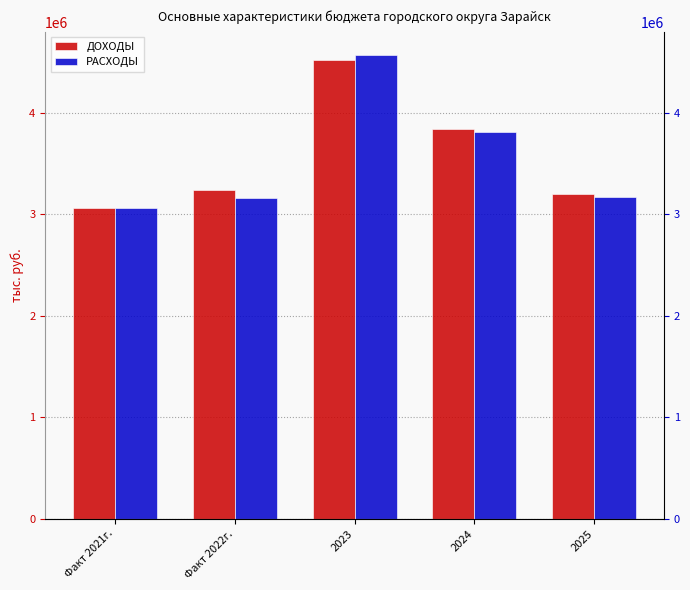

The ДОХОДЫ series shows 4055238 at Факт 2021г.. True or false?

False